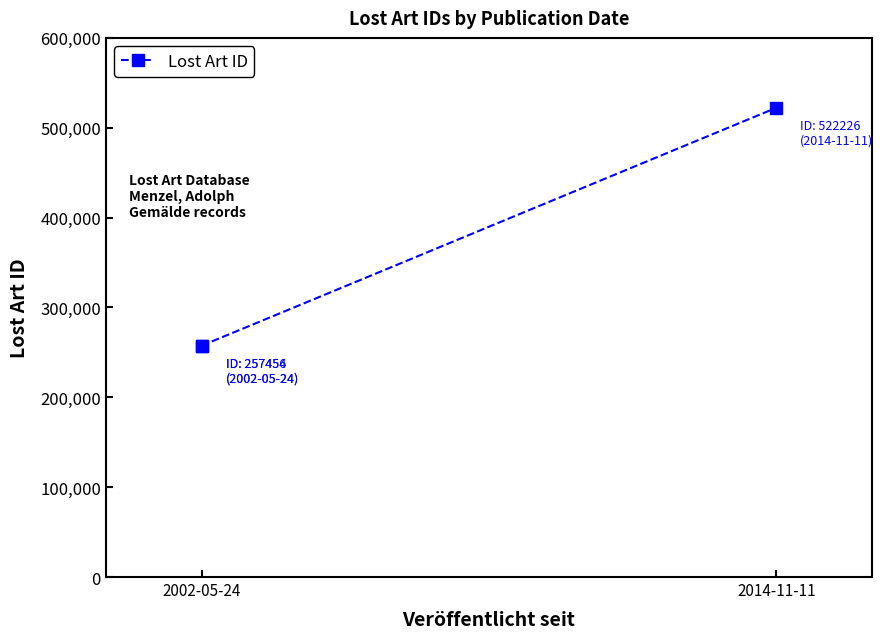

True or false: the data shows 257454 at 2002-05-24.

True